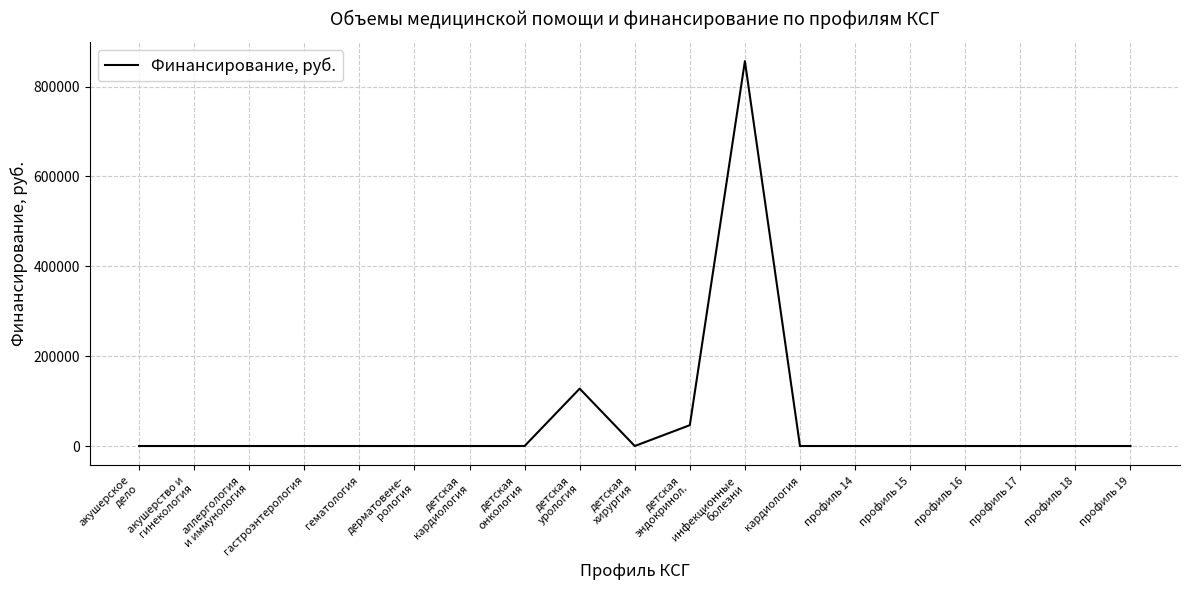

Is it true that the value at акушерство и
гинекология is 0?

True